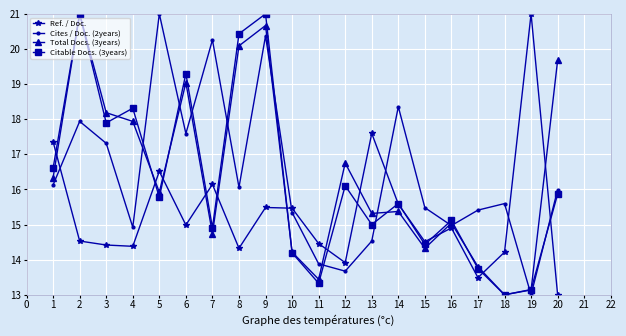

Does the chart have visible grid lines?

Yes